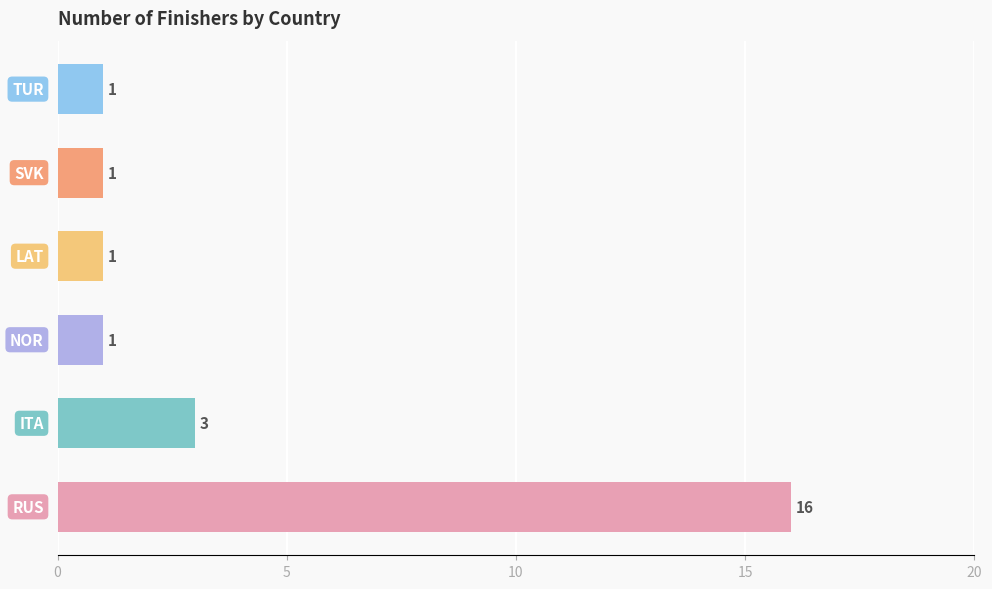

How many values are between 1 and 3?

5